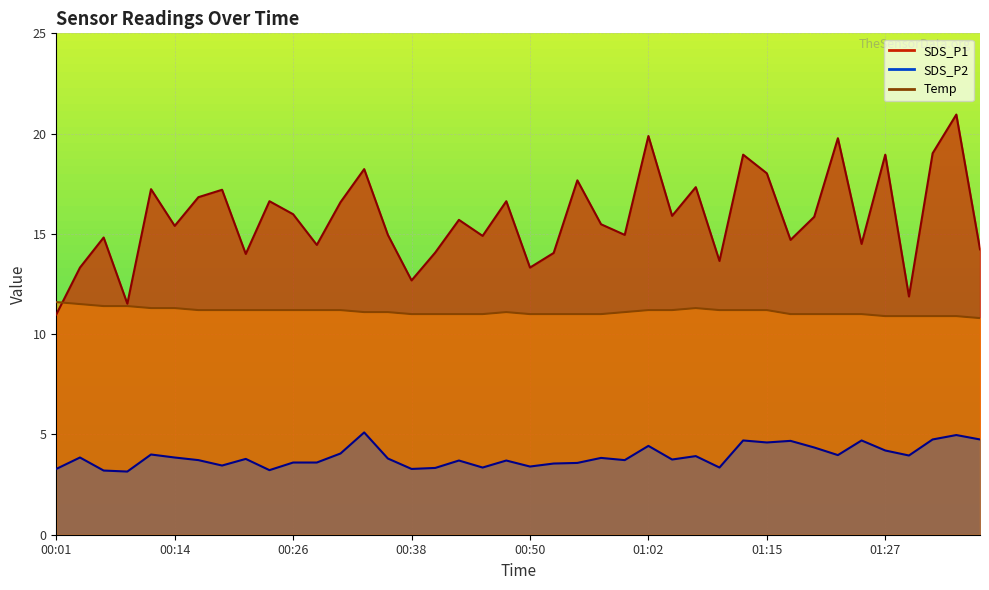

At which label is SDS_P2 closest to 4?

00:11